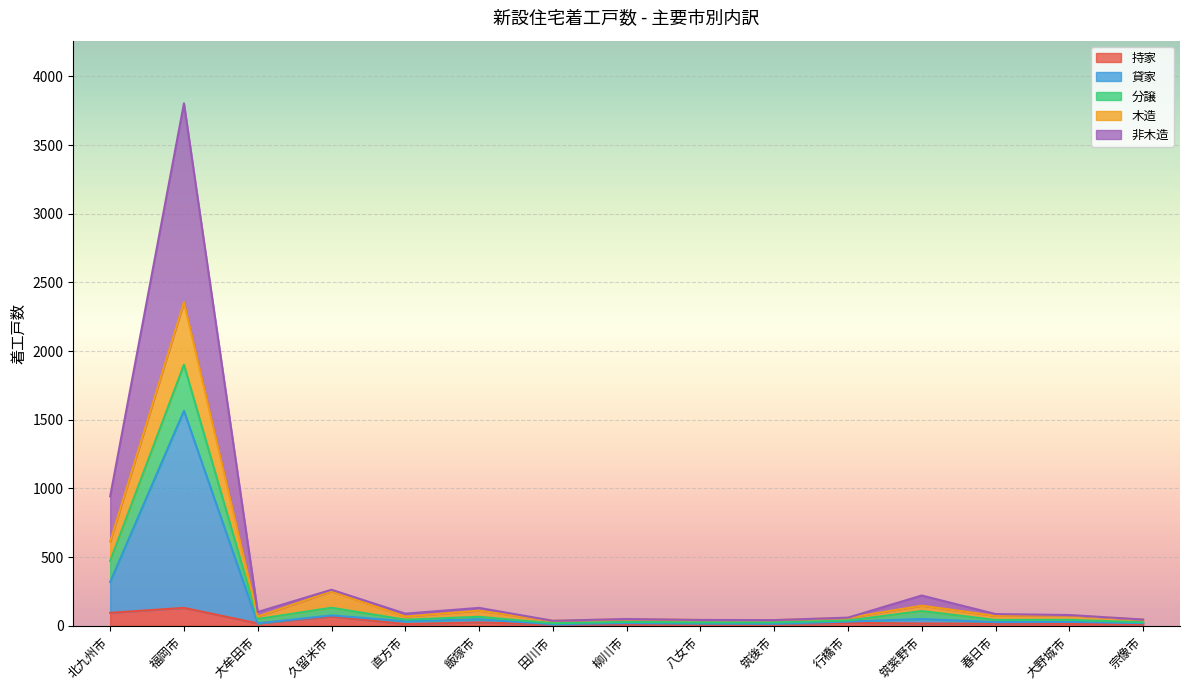

True or false: 木造 and 持家 cross at least once.

False